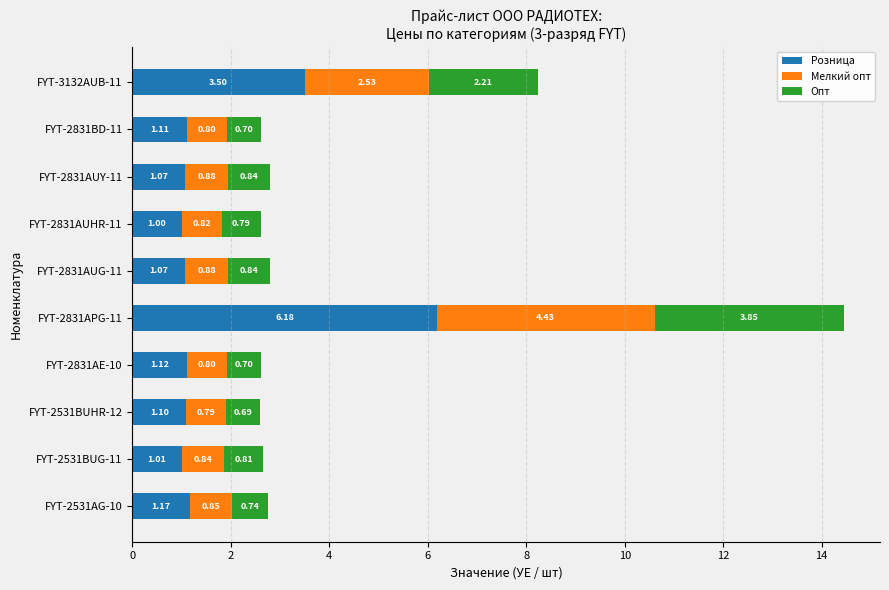

At which category is the sum across all series the highest?

FYT-2831APG-11